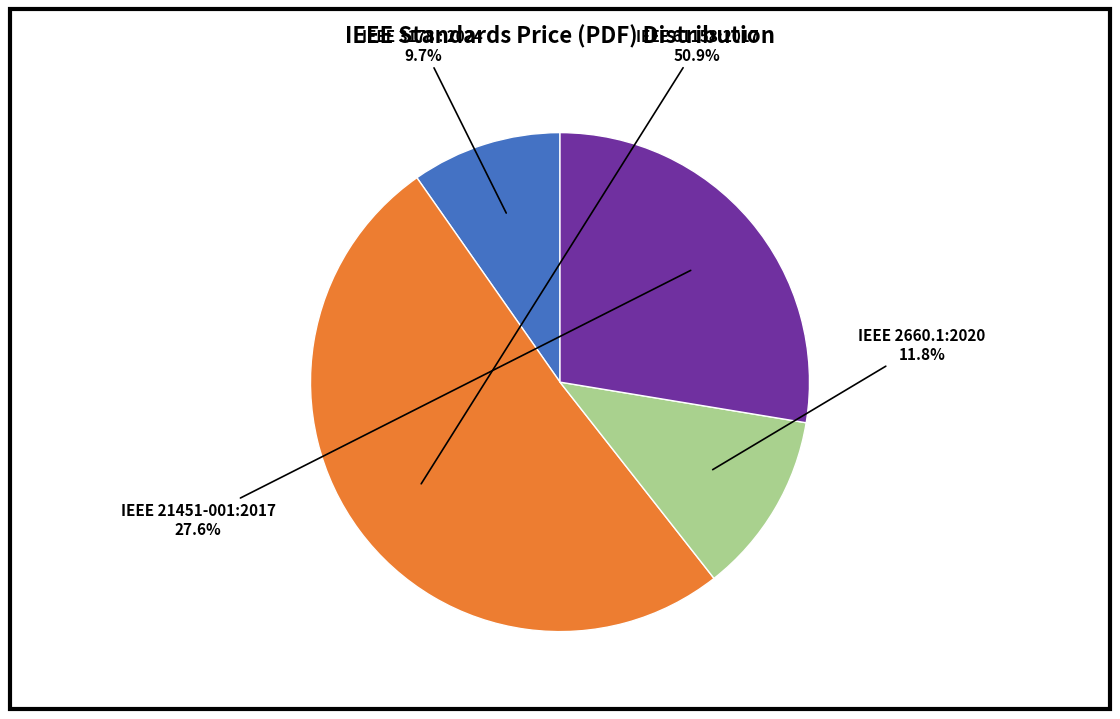

Is there any slice that represents more than half of the pie?

Yes